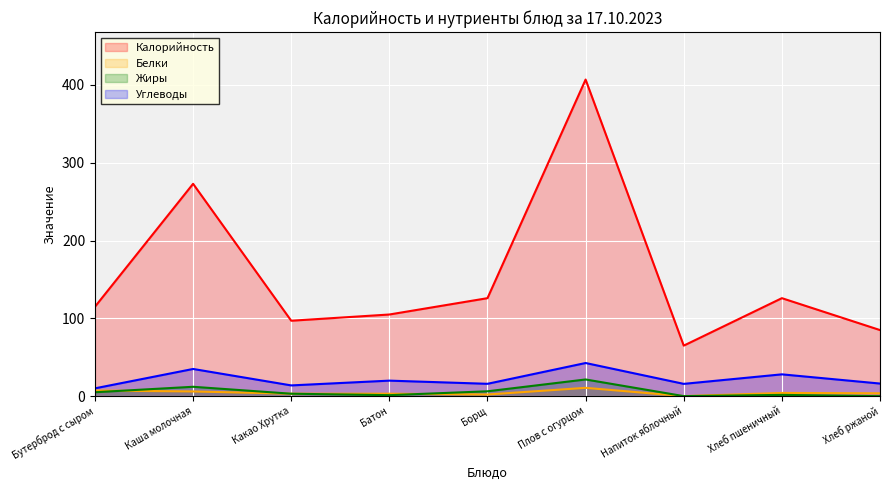

Is the value of Углеводы at Напиток яблочный greater than the value of Белки at Хлеб ржаной?

Yes